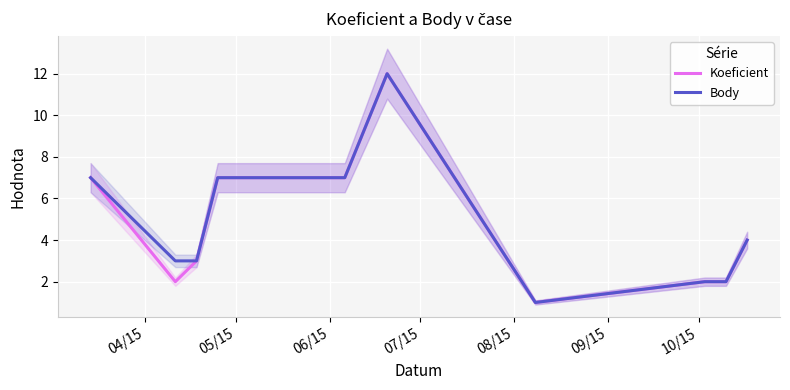

What is the highest value of the Koeficient series?

12